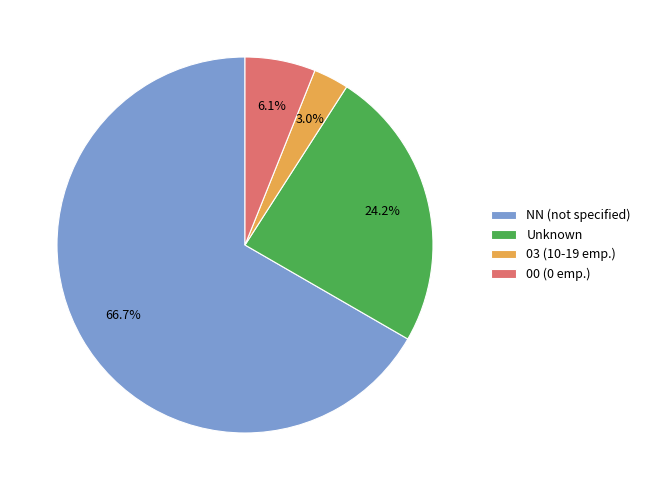

Which has a higher value, Unknown or 00 (0 emp.)?

Unknown